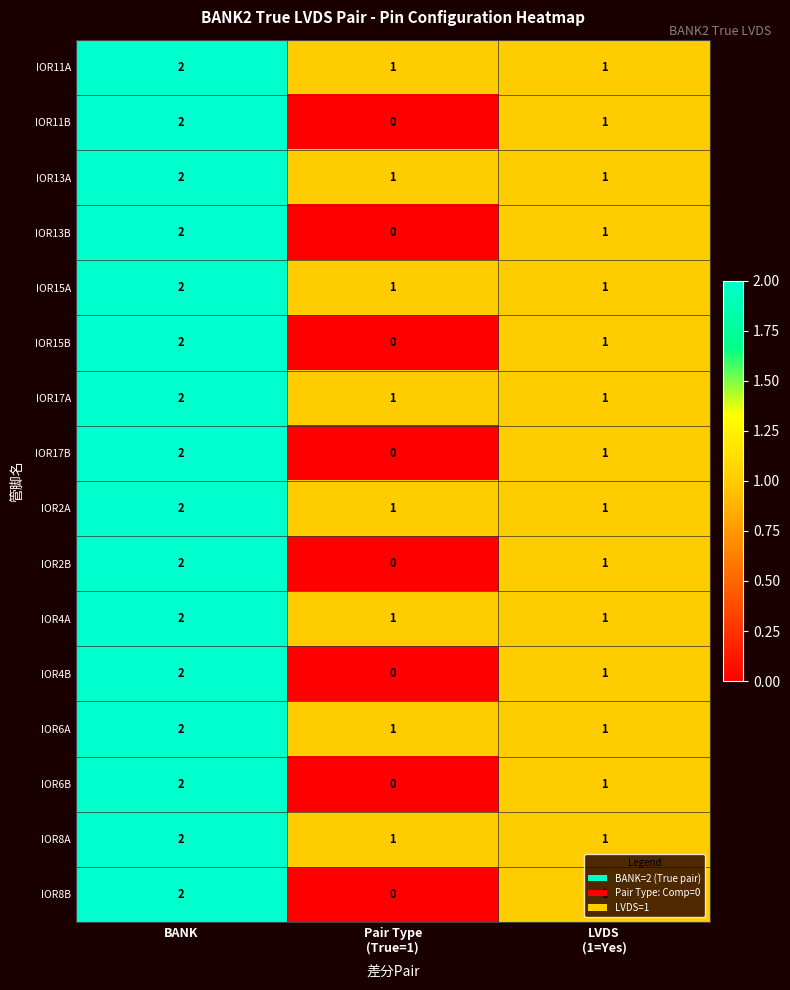

Where does the IOR2B series first go above 1?

BANK